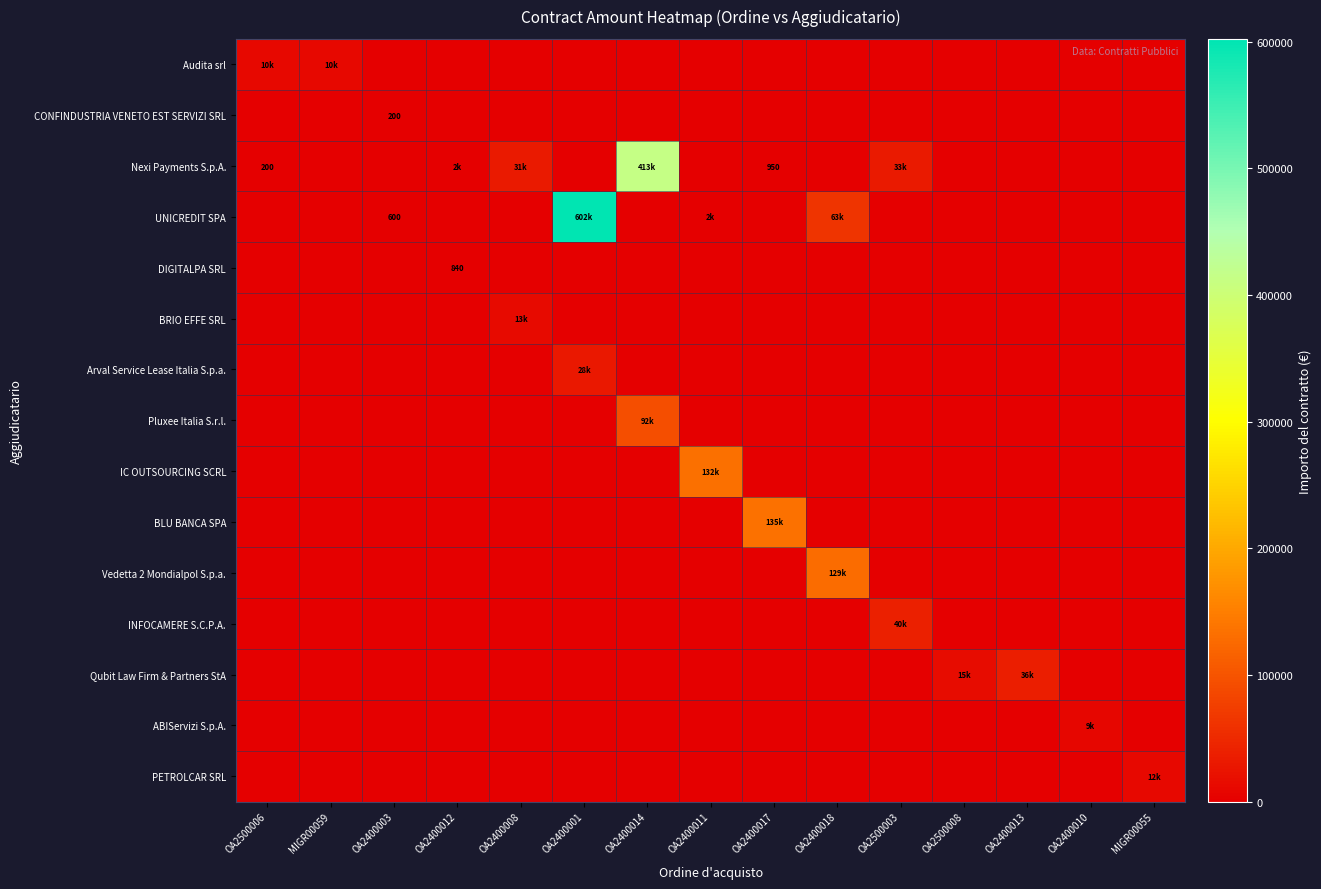

Which series has the largest total across all categories?

UNICREDIT SPA